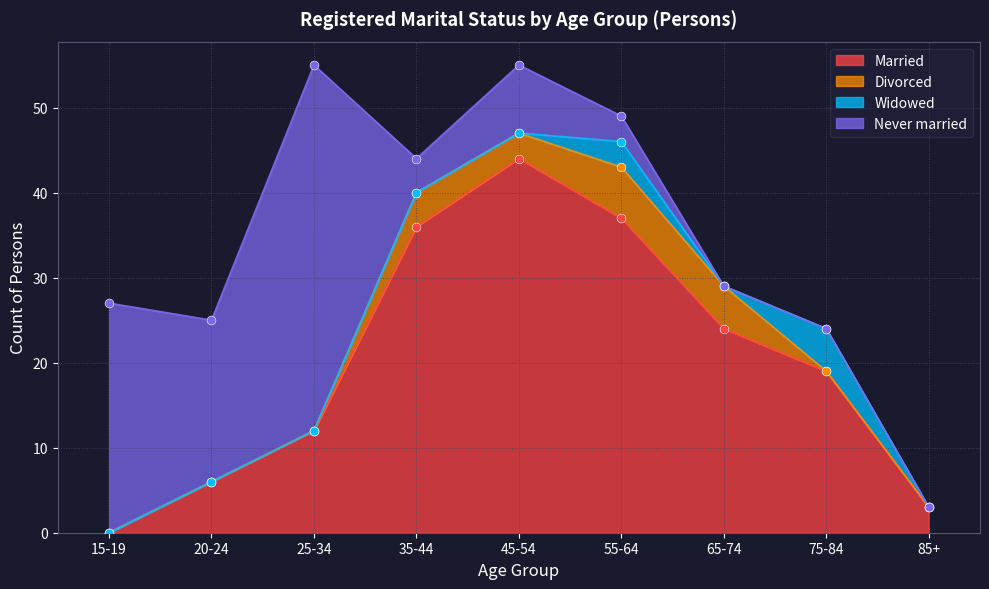

What is the total value across all series at 75-84?

24